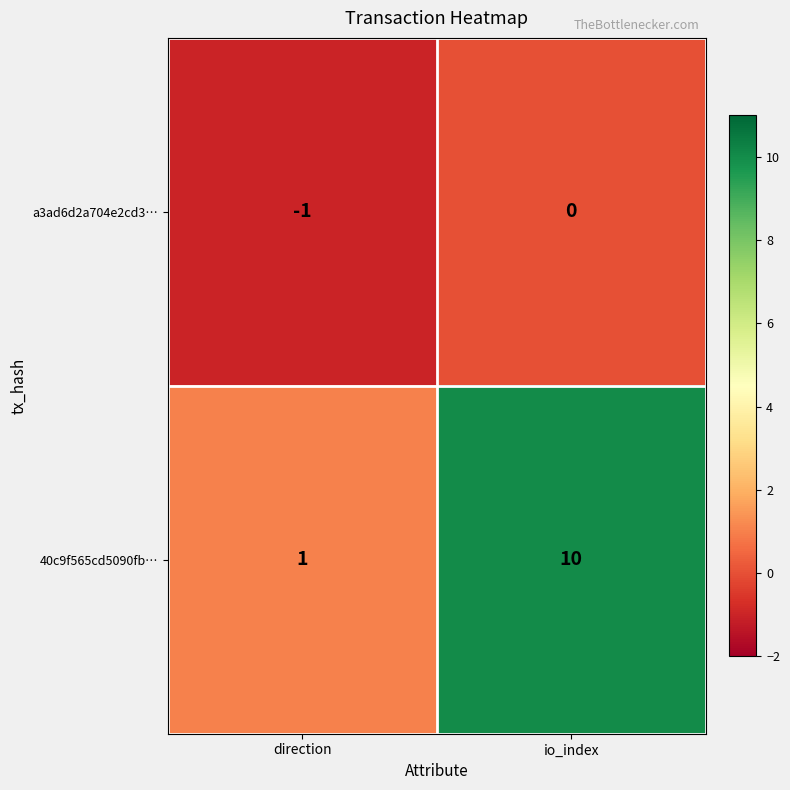

Reading right to left, transcribe all the data shown in this chart.

a3ad6d2a704e2cd3…: 0	-1
40c9f565cd5090fb…: 10	1